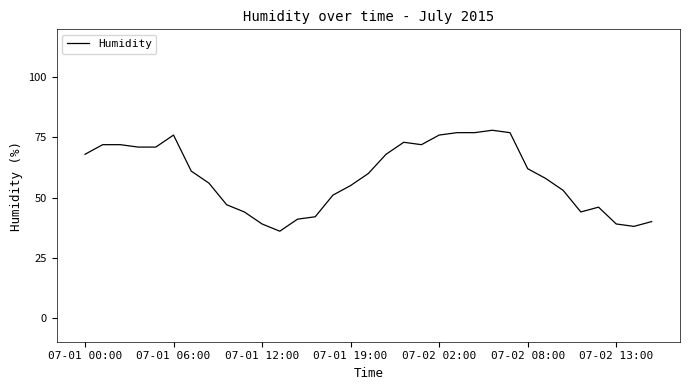

What is the smallest value displayed?

36